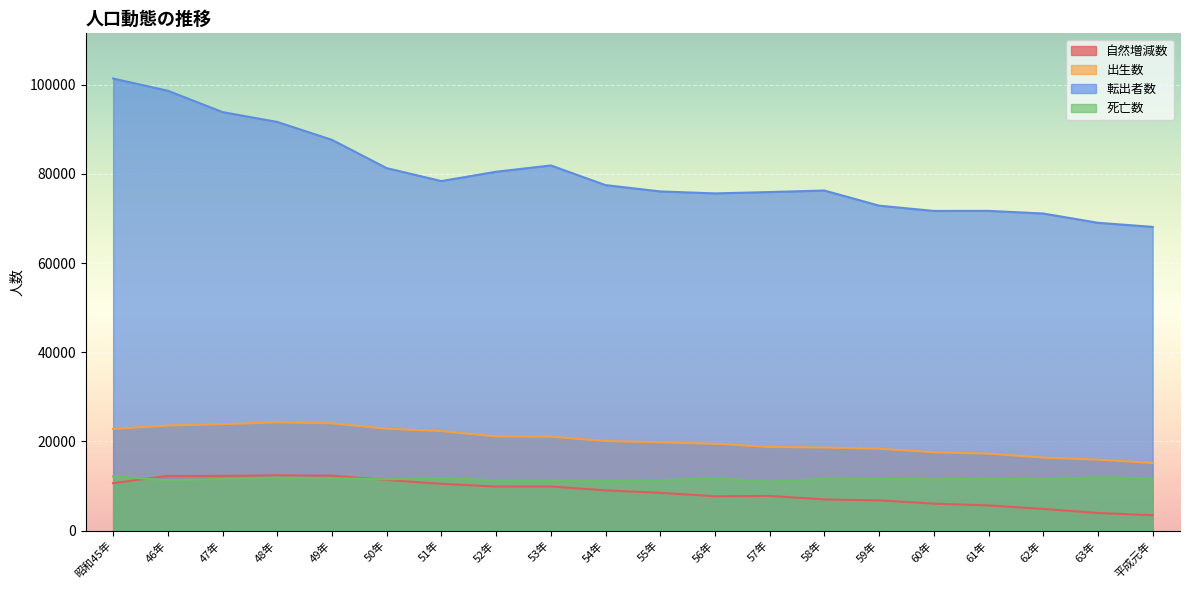

True or false: 転出者数 has a value of 81915 at 53年.

True